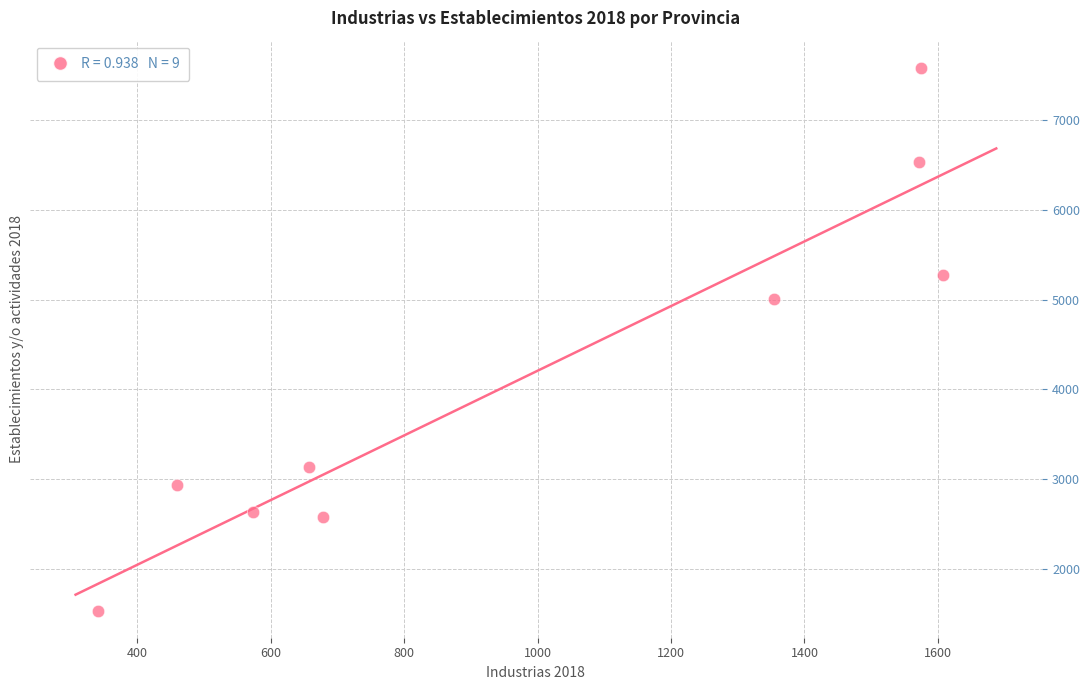

What Y value in the scatter plot is closest to 4558?

5004